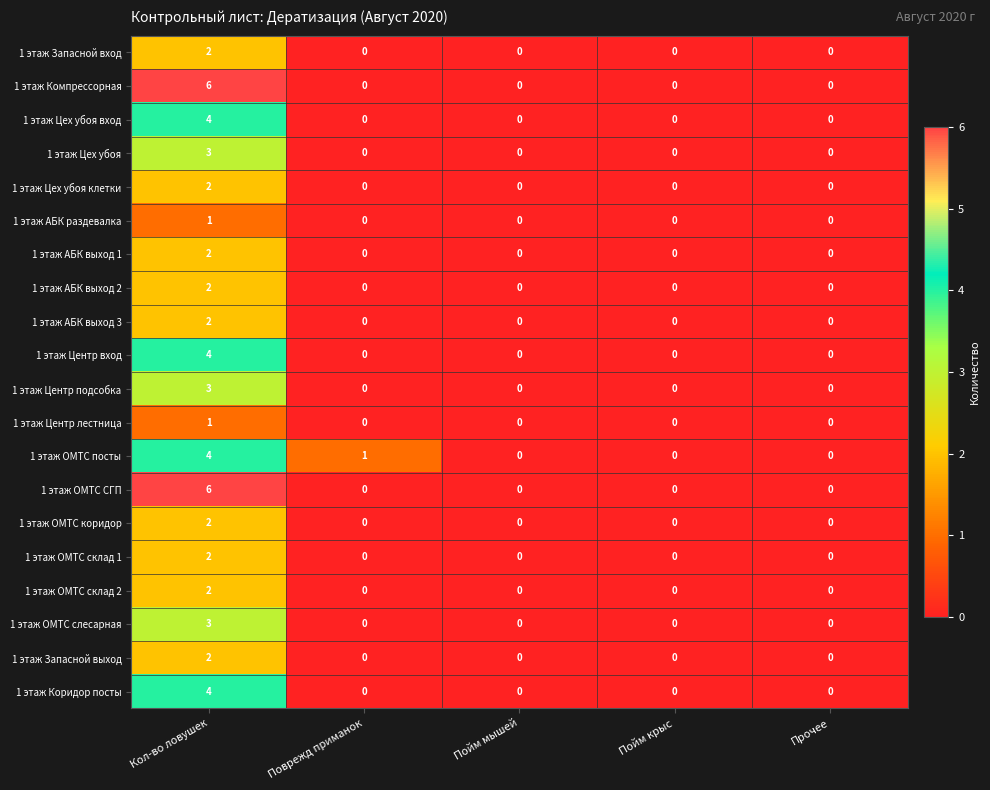

At which category is the sum across all series the highest?

Кол-во ловушек